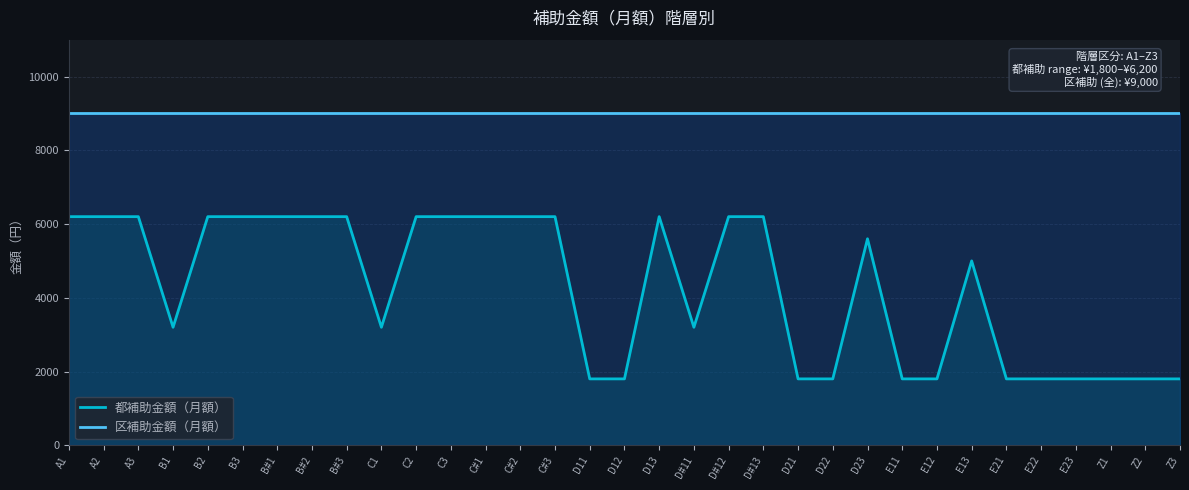

Is it true that 都補助金額（月額） equals 4247 at C#3?

False